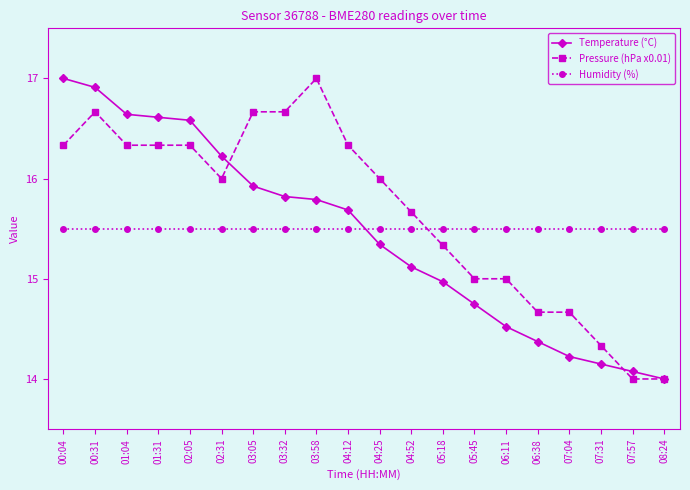

True or false: Pressure (hPa x0.01) has a value of 5.5 at 07:04.

False